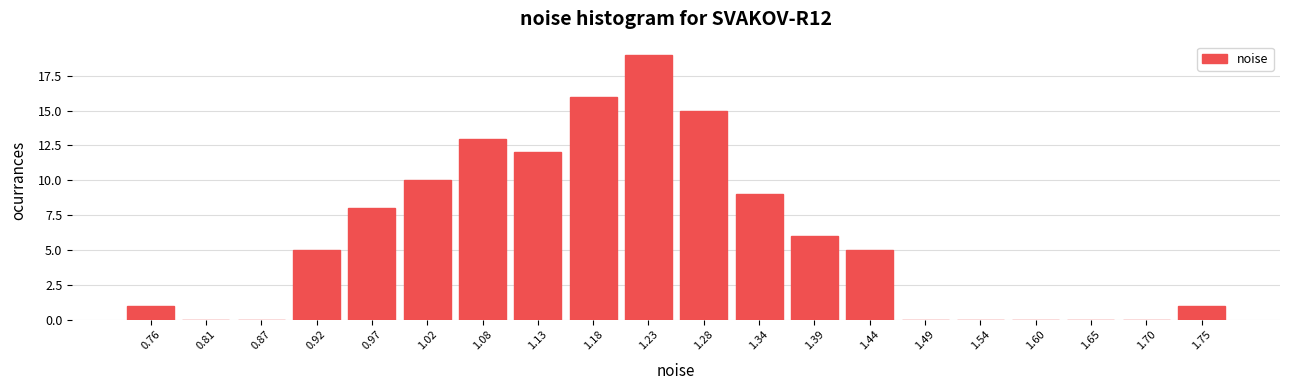

Reading left to right, list all the values displayed in this chart.

0.76=1	0.81=0	0.87=0	0.92=5	0.97=8	1.02=10	1.08=13	1.13=12	1.18=16	1.23=19	1.28=15	1.34=9	1.39=6	1.44=5	1.49=0	1.54=0	1.60=0	1.65=0	1.70=0	1.75=1